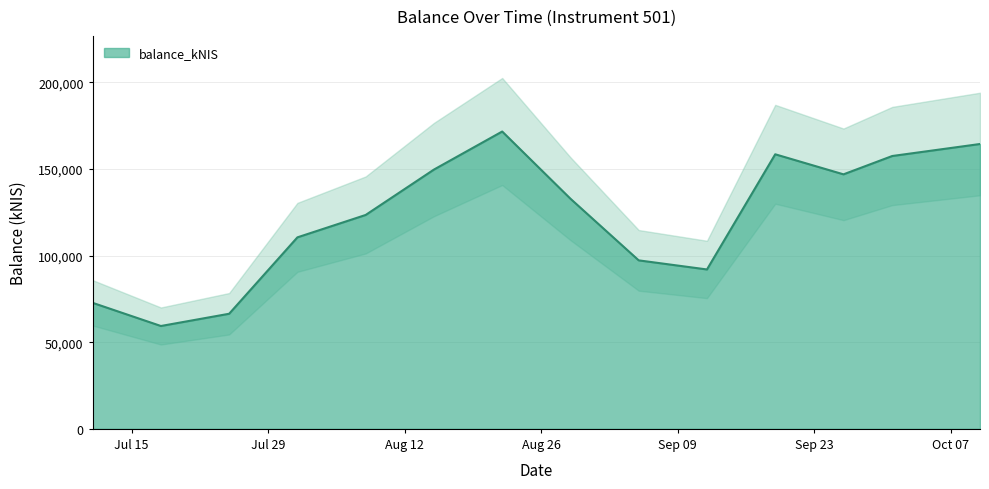

What is the difference between the values at 2024-08-08 and 2024-08-01?

12925.6